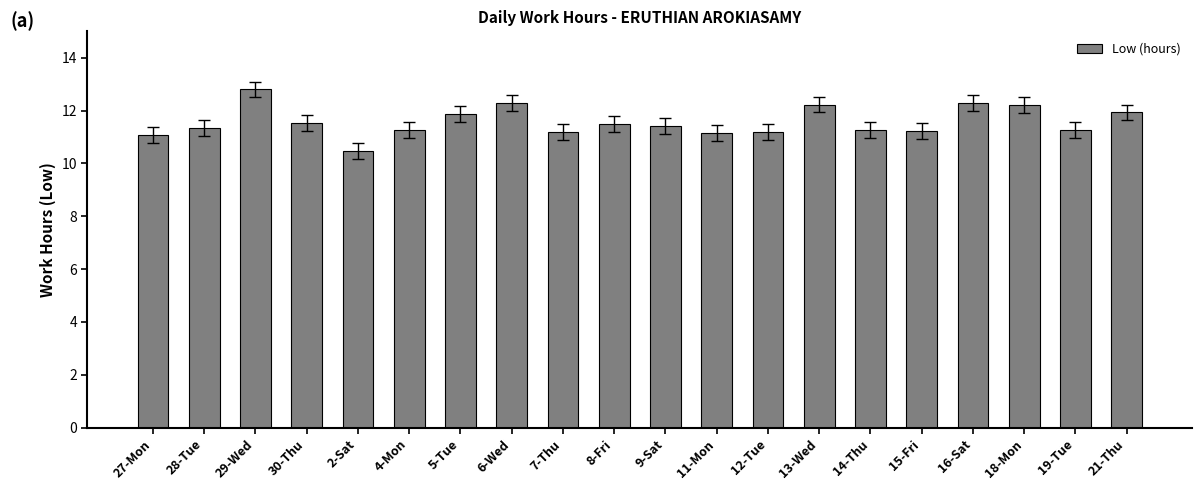

What is the ratio of the value at 12-Tue to the value at 28-Tue?

1.0